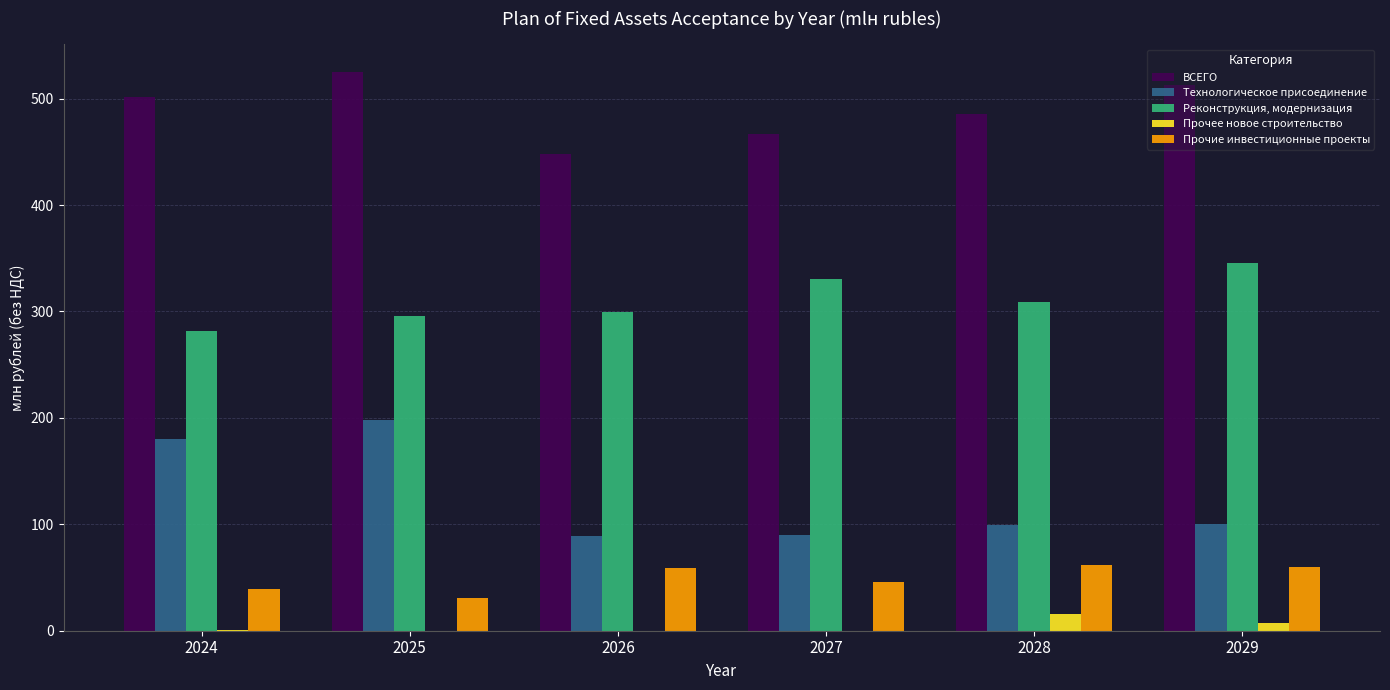

What is the maximum value for Реконструкция, модернизация?

345.1